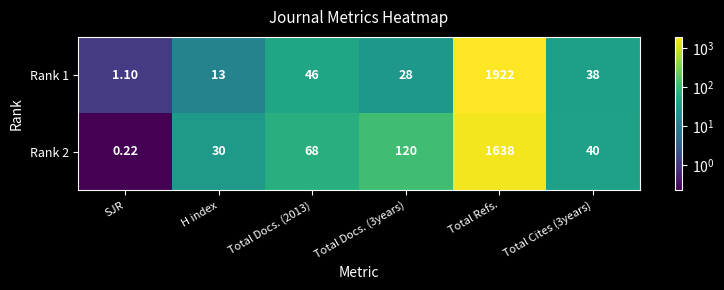

Is the value of Rank 1 at SJR greater than the value of Rank 2 at H index?

No